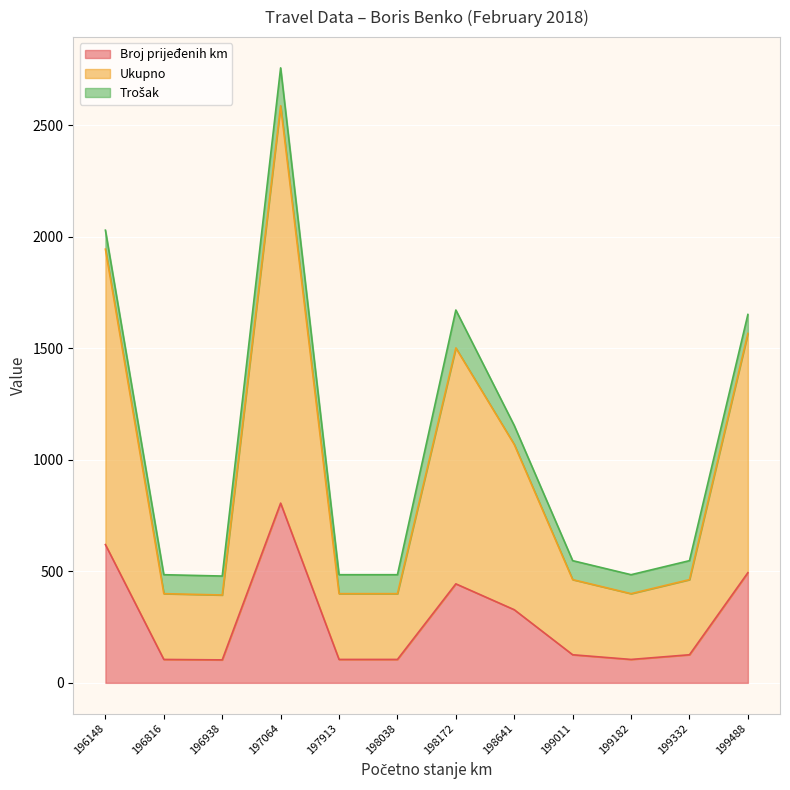

Which series has the widest spread of values?

Ukupno